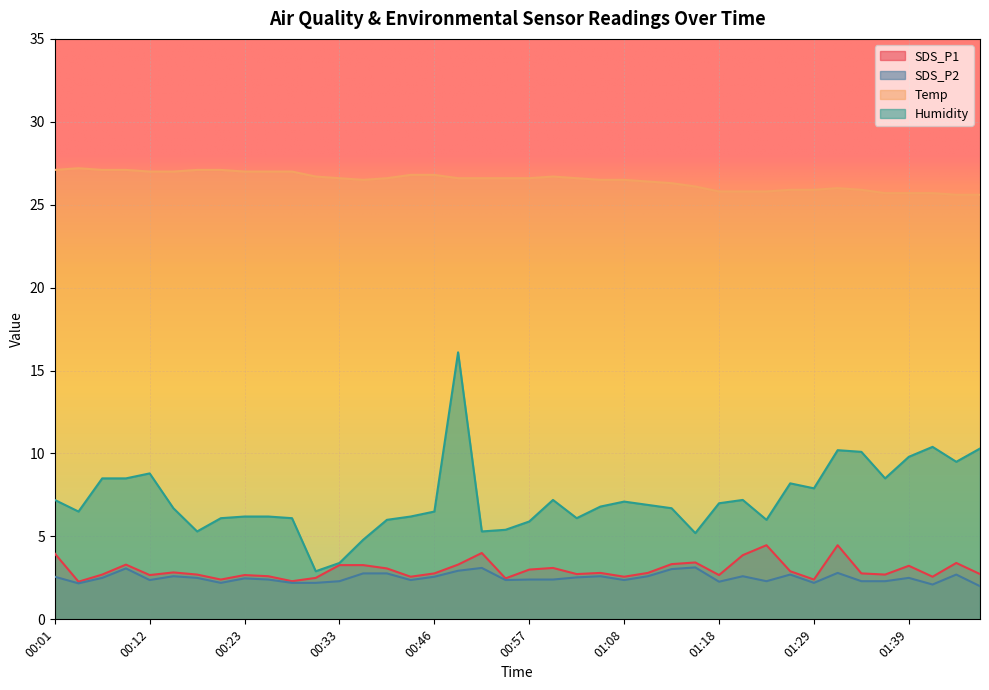

What is the difference between the maximum and second lowest values in the SDS_P1 series?

2.2